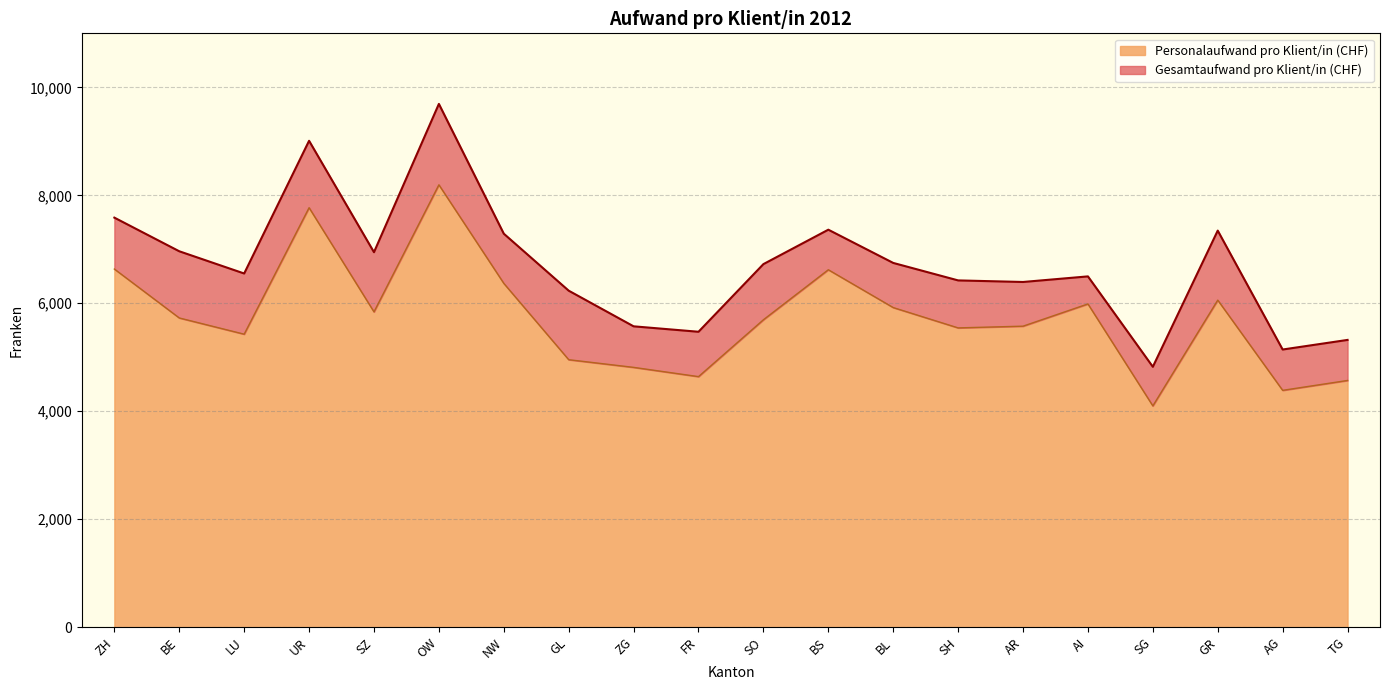

Is it true that Gesamtaufwand pro Klient/in (CHF) equals 6946.0 at SZ?

True